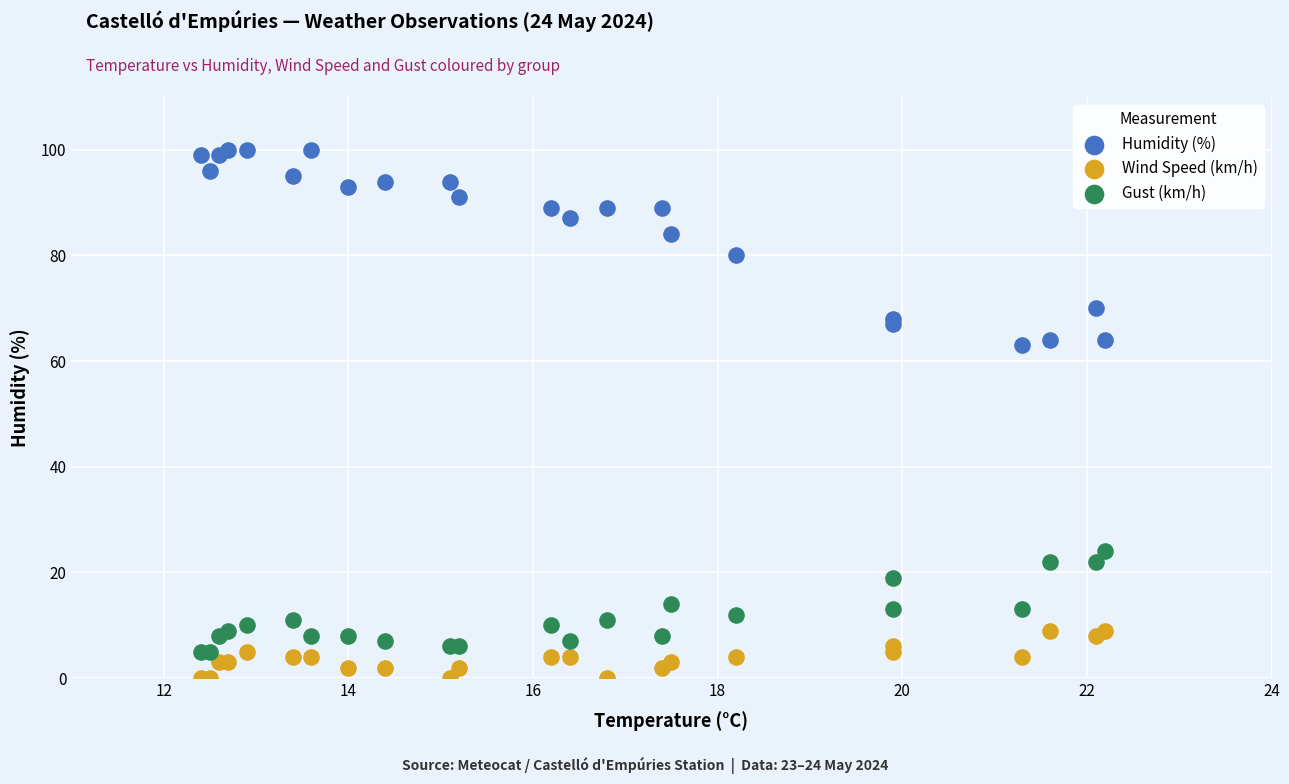

Which series has the largest Y range (max minus min)?

Humidity (%)